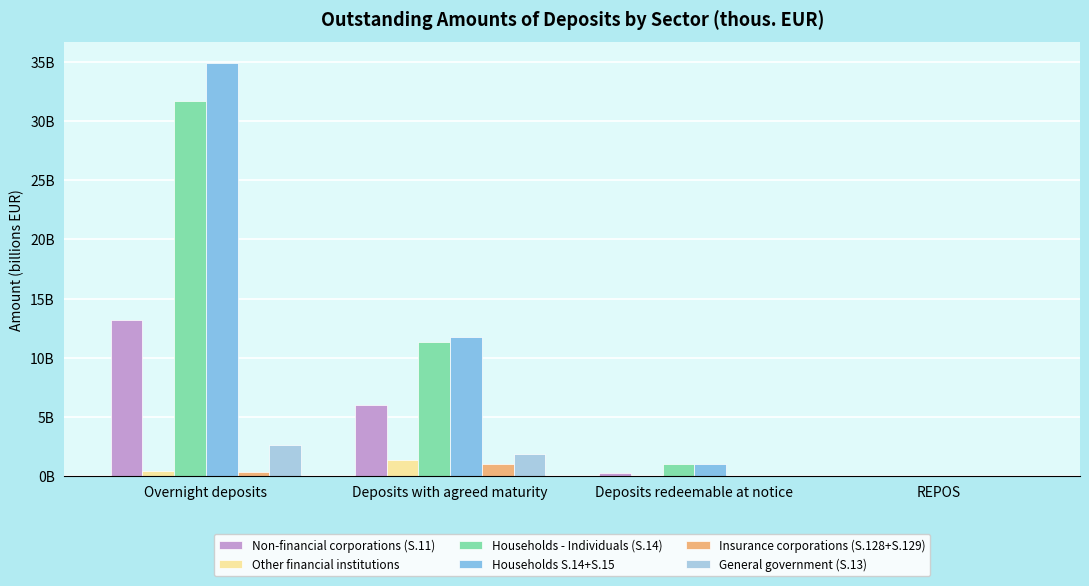

Are the bars horizontal?

No